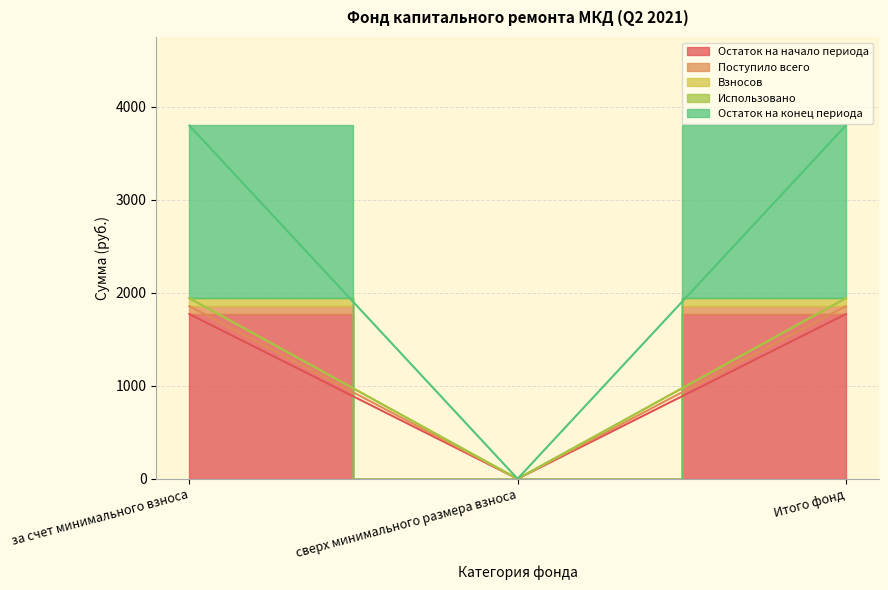

Which label corresponds to the smallest value in the chart?

сверх минимального размера взноса